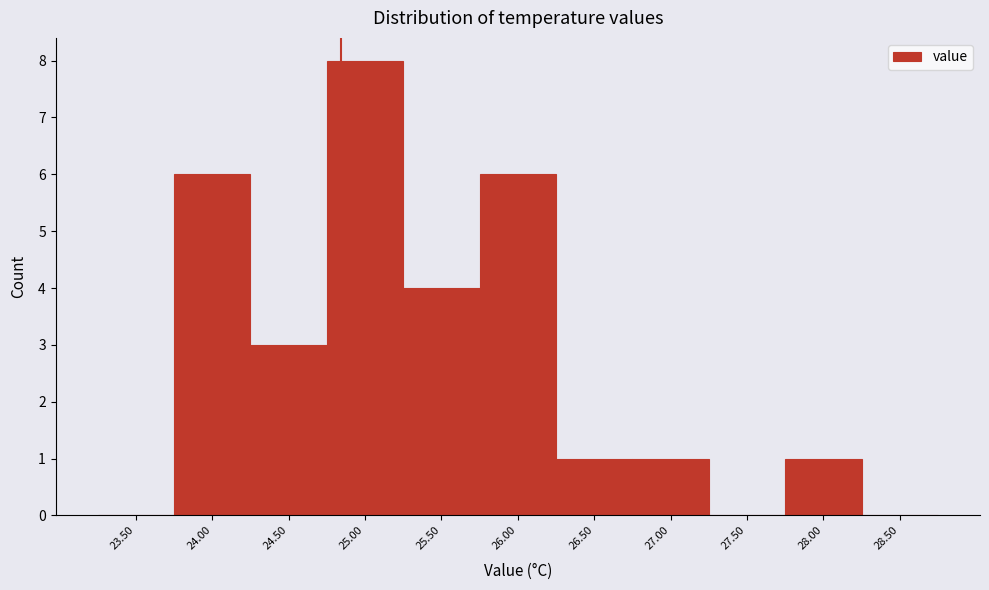

Reading left to right, extract all data points from this chart.

23.50=0	24.00=6	24.50=3	25.00=8	25.50=4	26.00=6	26.50=1	27.00=1	27.50=0	28.00=1	28.50=0